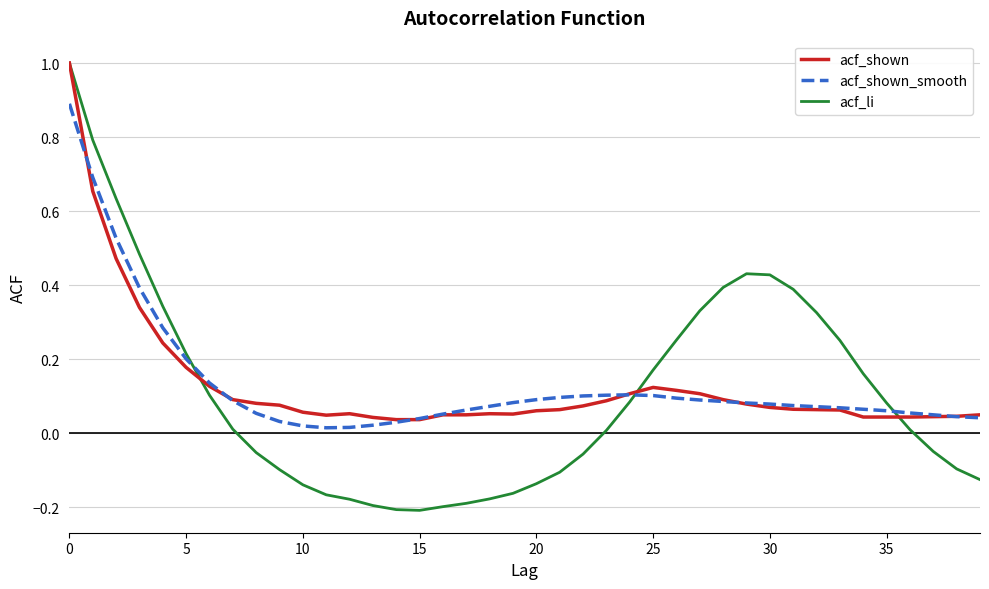

After their last crossing, which series has the higher values: acf_li or acf_shown?

acf_shown